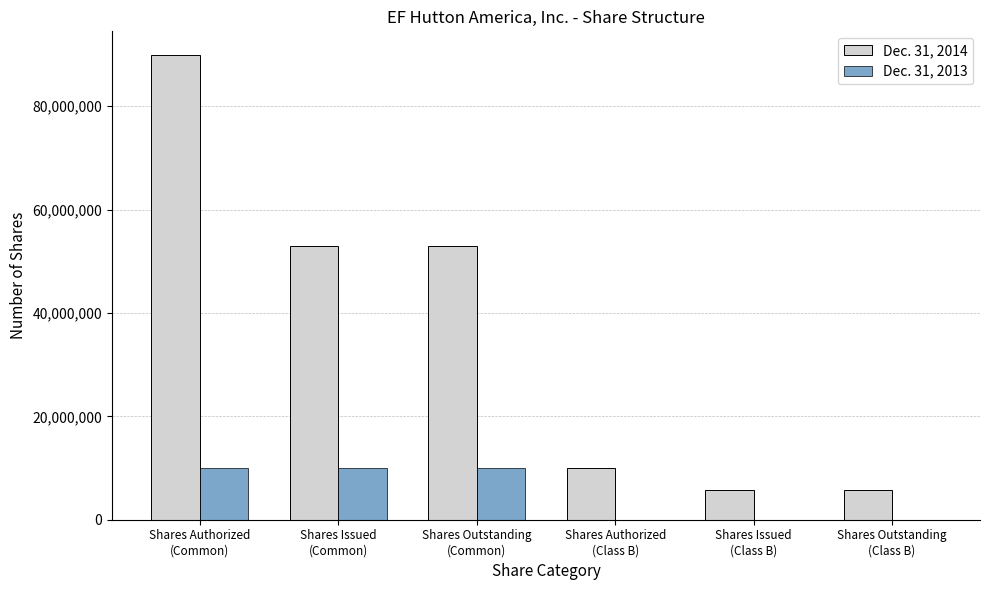

What is the approximate value of Dec. 31, 2013 at Shares Issued
(Common)?

10000000